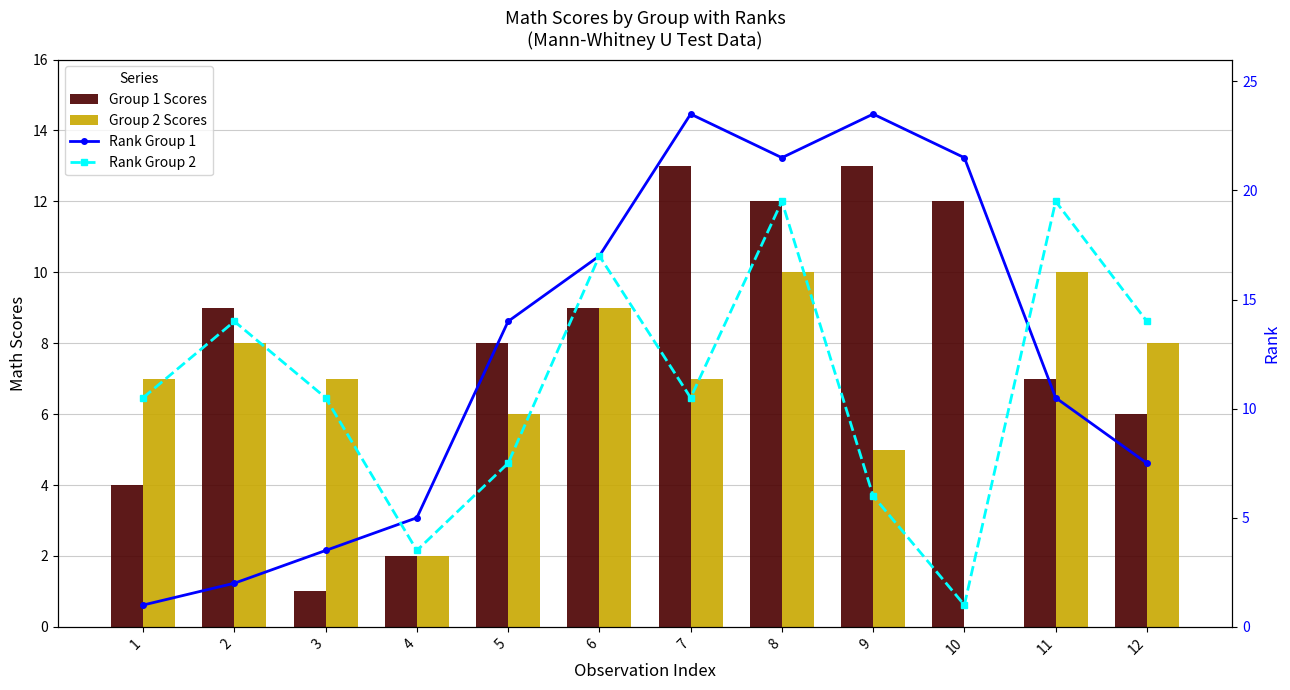

What is the minimum value for Rank Group 1?

1.0